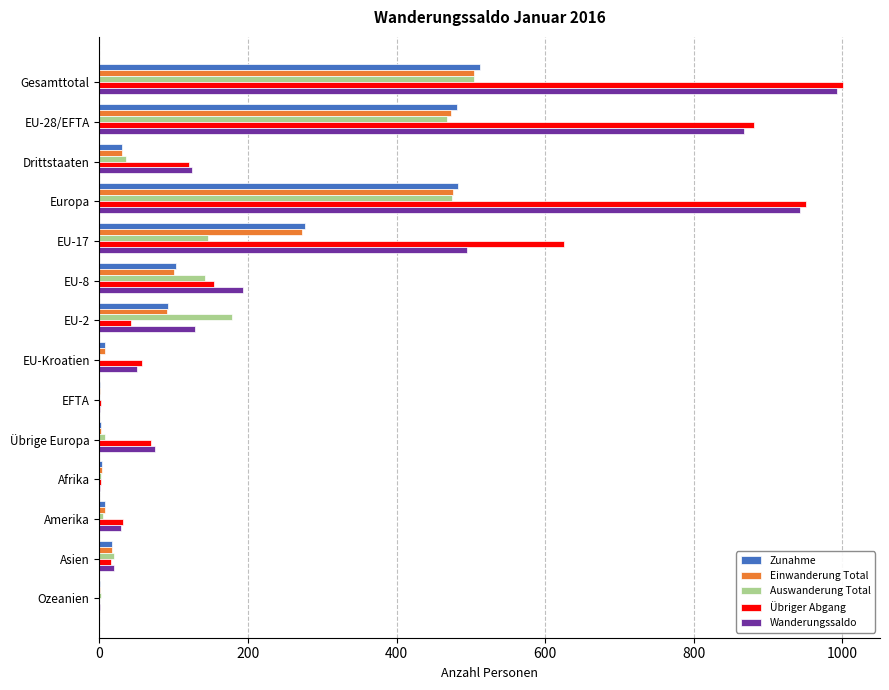

Is the value of Zunahme at EU-2 greater than the value of Einwanderung Total at Afrika?

Yes